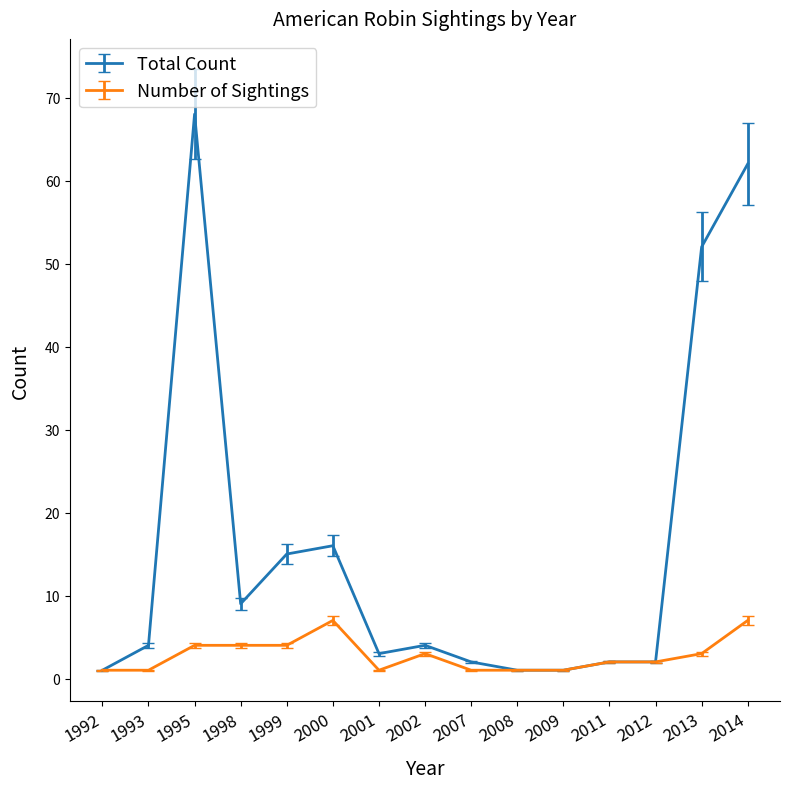

What are all the series names shown in the legend?

Total Count, Number of Sightings